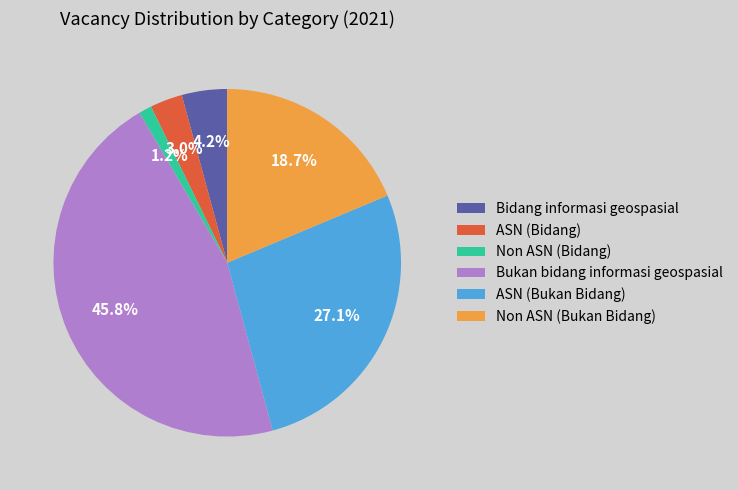

Count the number of slices in the pie.

6